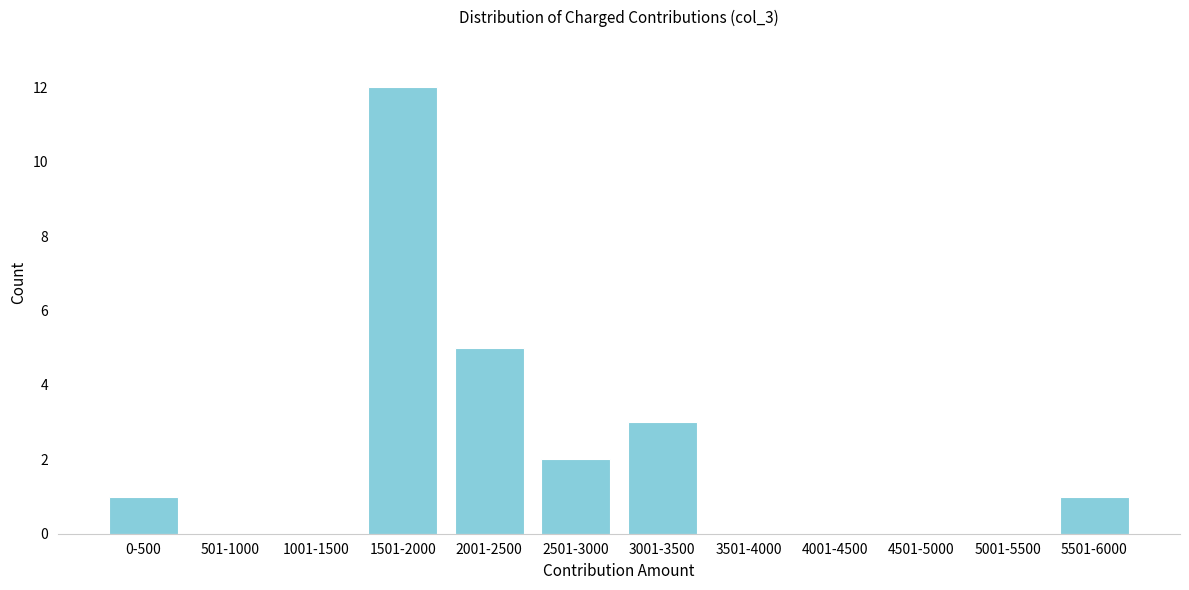

Reading left to right, what are all the values shown in this chart?

0-500=1	501-1000=0	1001-1500=0	1501-2000=12	2001-2500=5	2501-3000=2	3001-3500=3	3501-4000=0	4001-4500=0	4501-5000=0	5001-5500=0	5501-6000=1